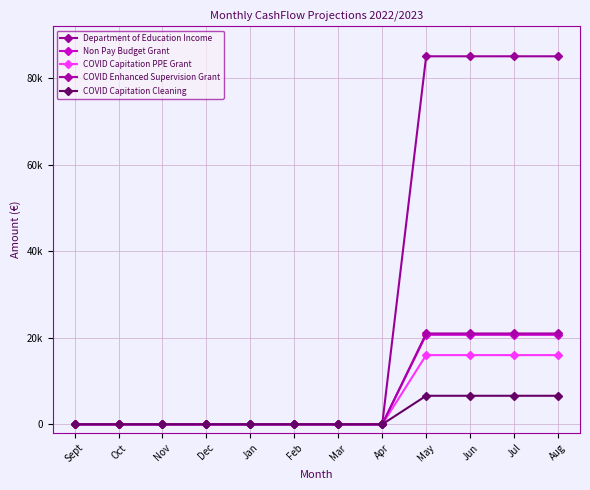

True or false: Non Pay Budget Grant has a value of 0 at Dec.

True